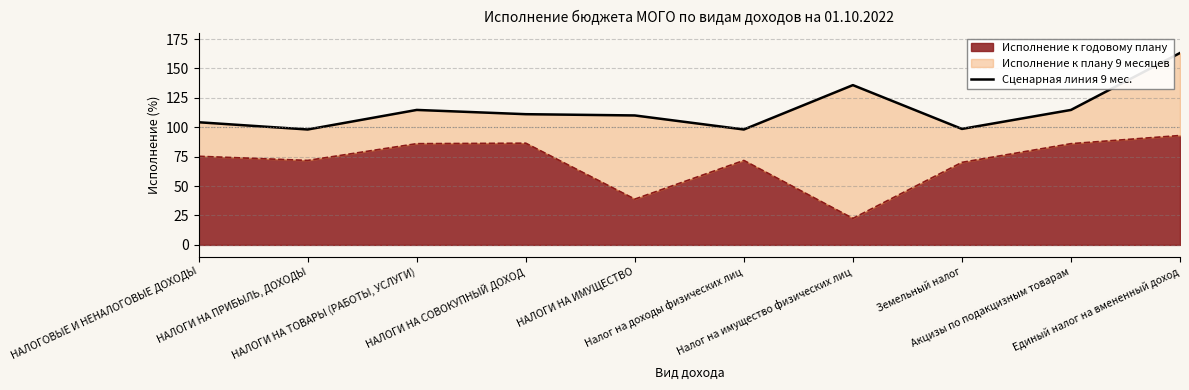

Where is the data nearest to the value 130?

Налог на имущество физических лиц